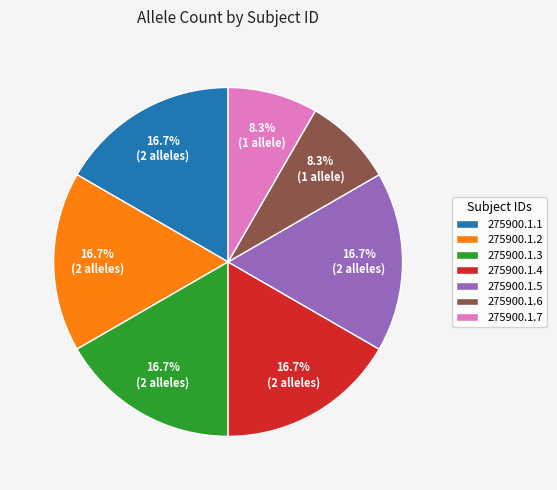

Is there a majority slice in this chart?

No